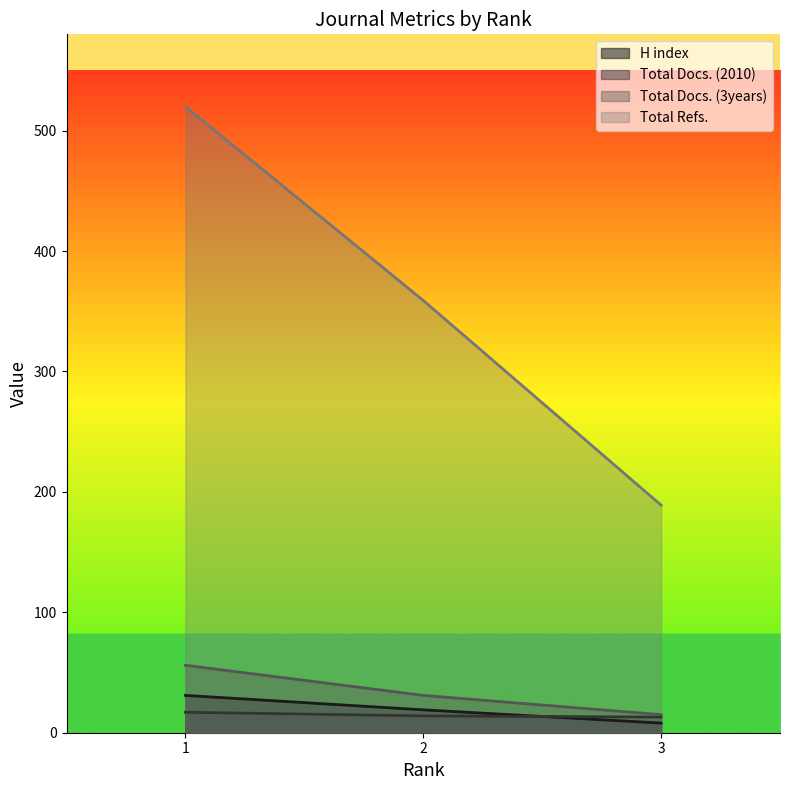

The Total Docs. (2010) series shows 13 at 3. True or false?

True